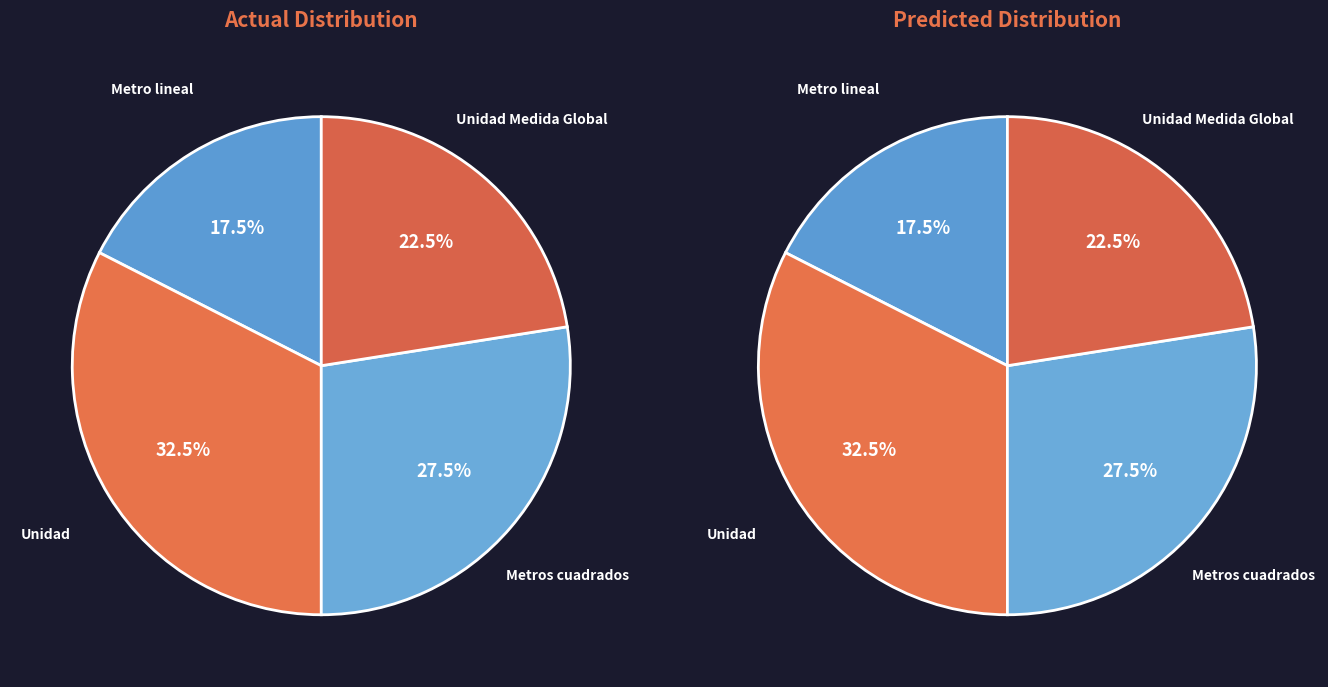

What is the smallest slice in the pie chart?

Metro lineal